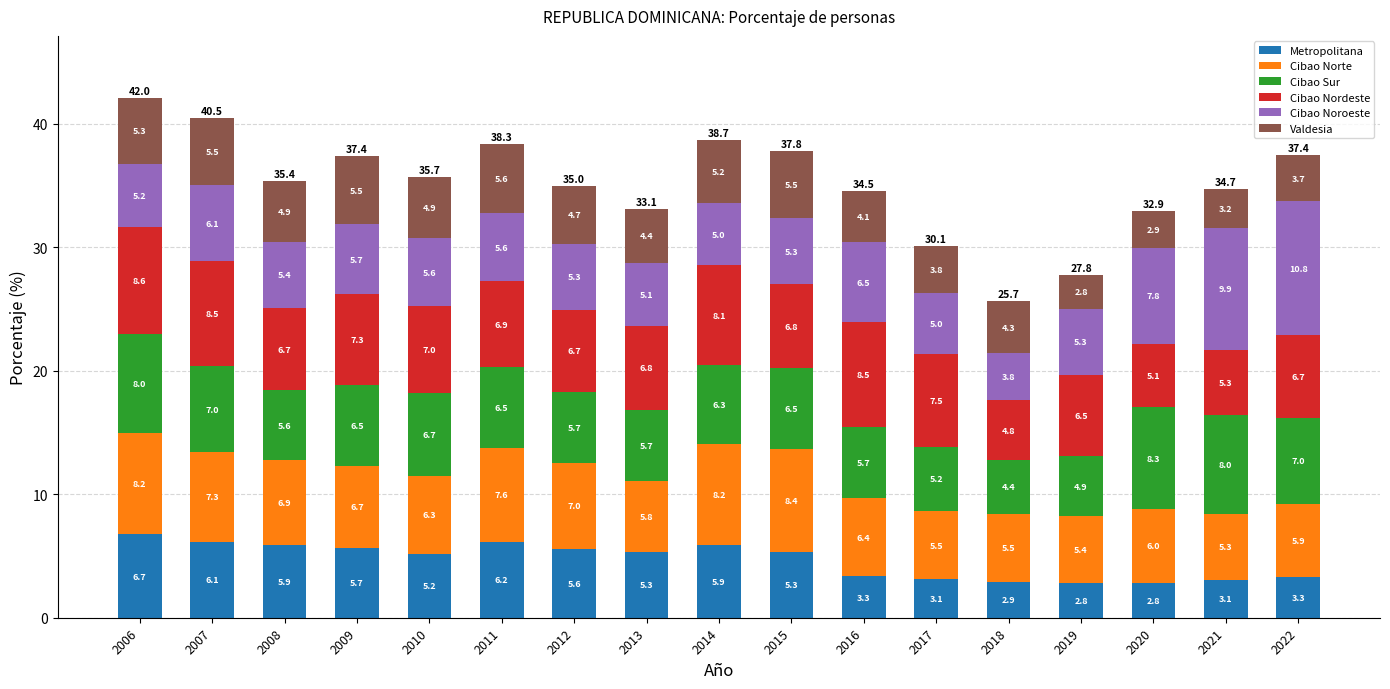

The Metropolitana series shows 1.3 at 2012. True or false?

False